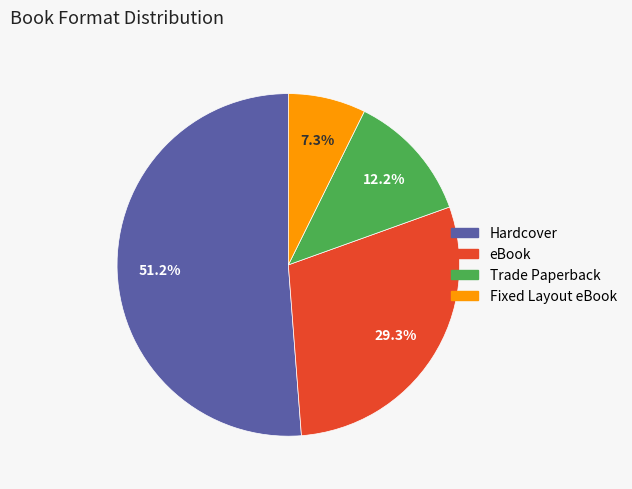

Which slice is the smallest?

Fixed Layout eBook